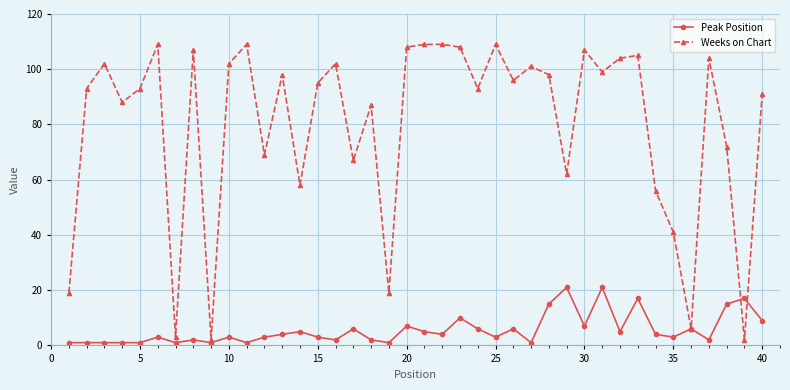

What is the maximum value for Weeks on Chart?

109